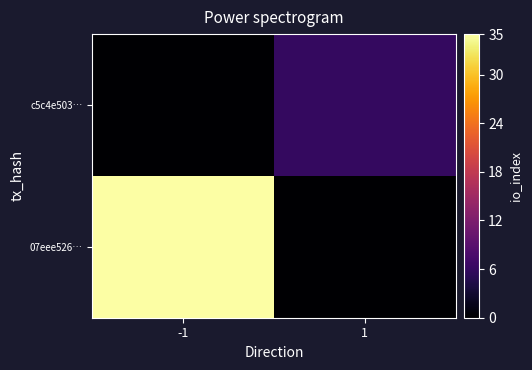

What is the total value across all series at 1?

6.0